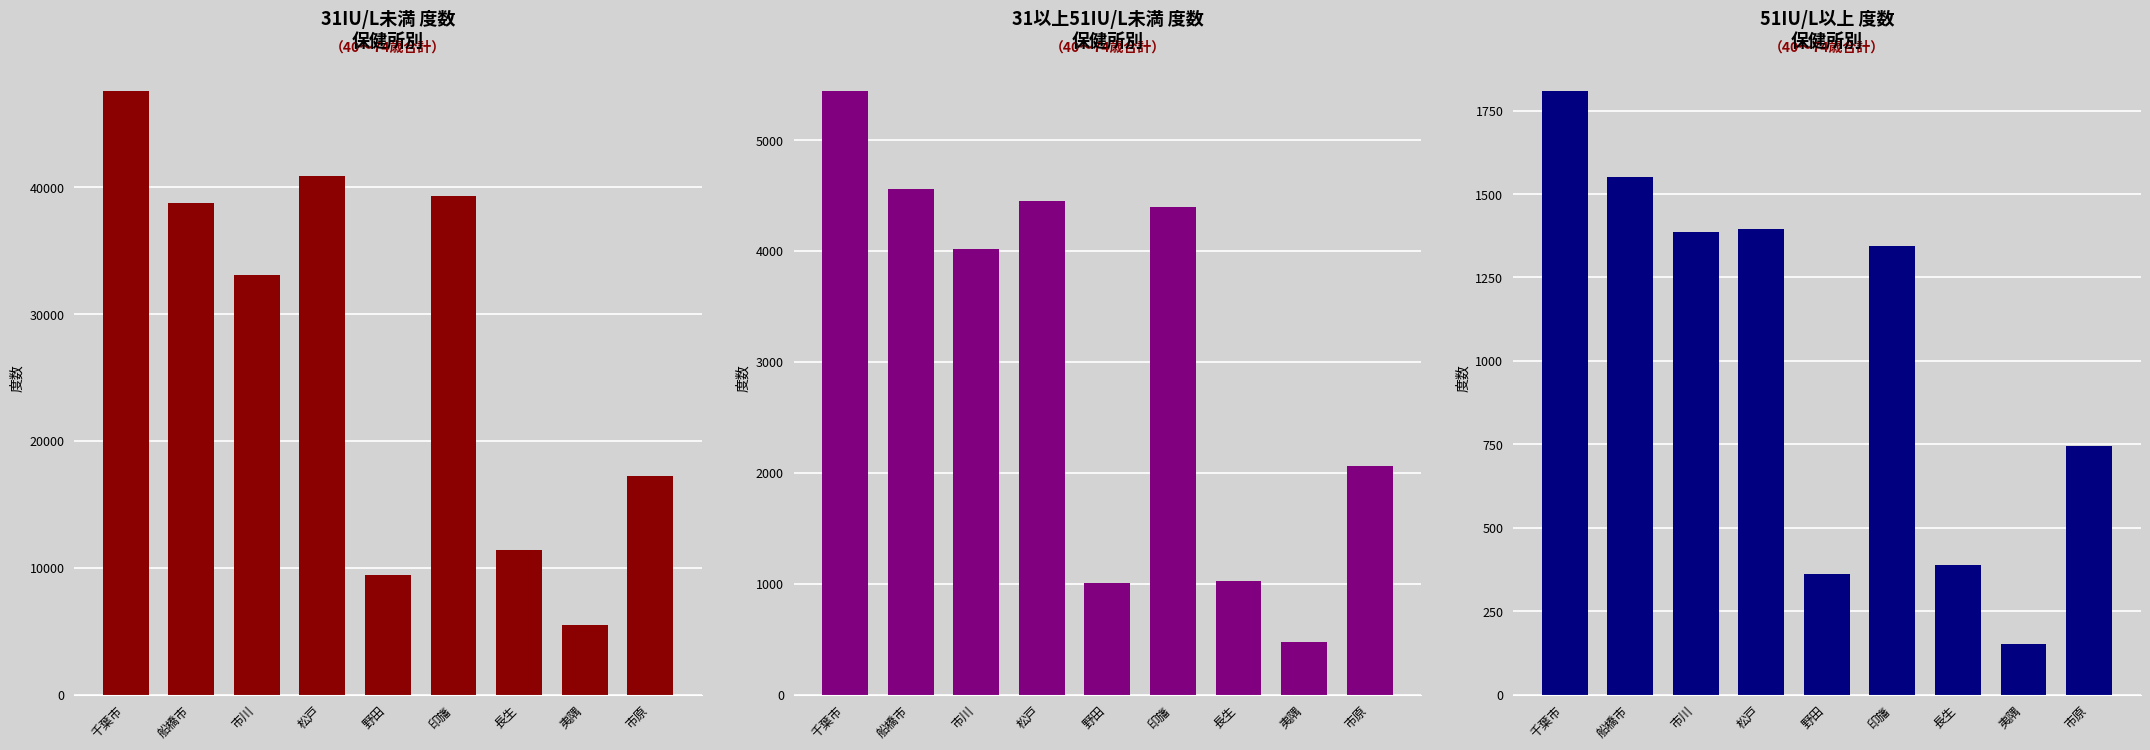

What is the value of the 51IU/L以上 度数 bar at the 4th from the left?

1395